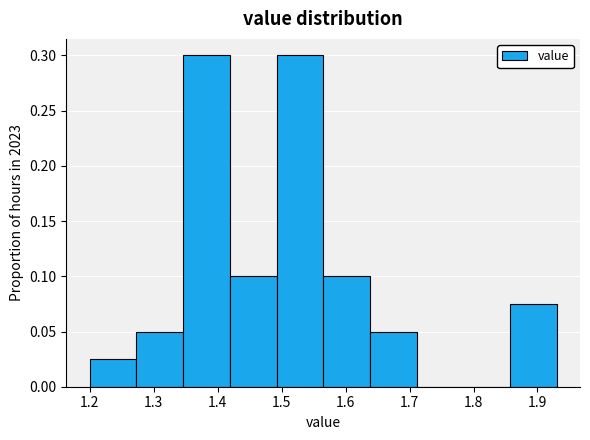

Reading left to right, list every bar in this chart as the range it spans on the x-axis followed by its height. Neither the bar edges nor the heights are printed on the chart, so give them approximately, as read against the axes.

1.200 to 1.273: 0.025
1.273 to 1.346: 0.050
1.346 to 1.419: 0.300
1.419 to 1.492: 0.100
1.492 to 1.565: 0.300
1.565 to 1.638: 0.100
1.638 to 1.711: 0.050
1.711 to 1.784: 0
1.784 to 1.857: 0
1.857 to 1.930: 0.075